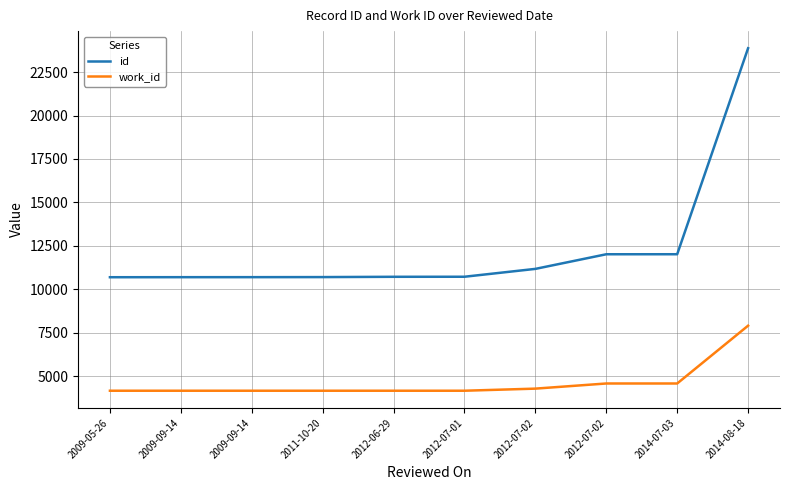

Is it true that work_id equals 7105 at 2009-09-14?

False